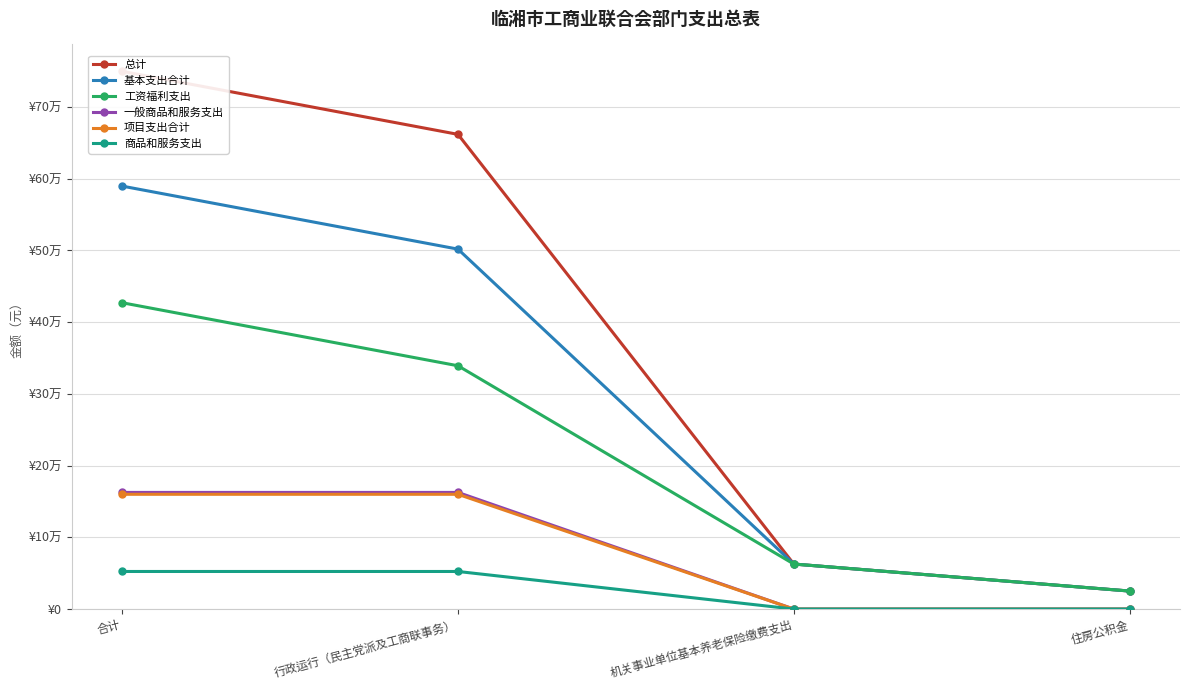

How many values in the 一般商品和服务支出 series are below 162600?

2